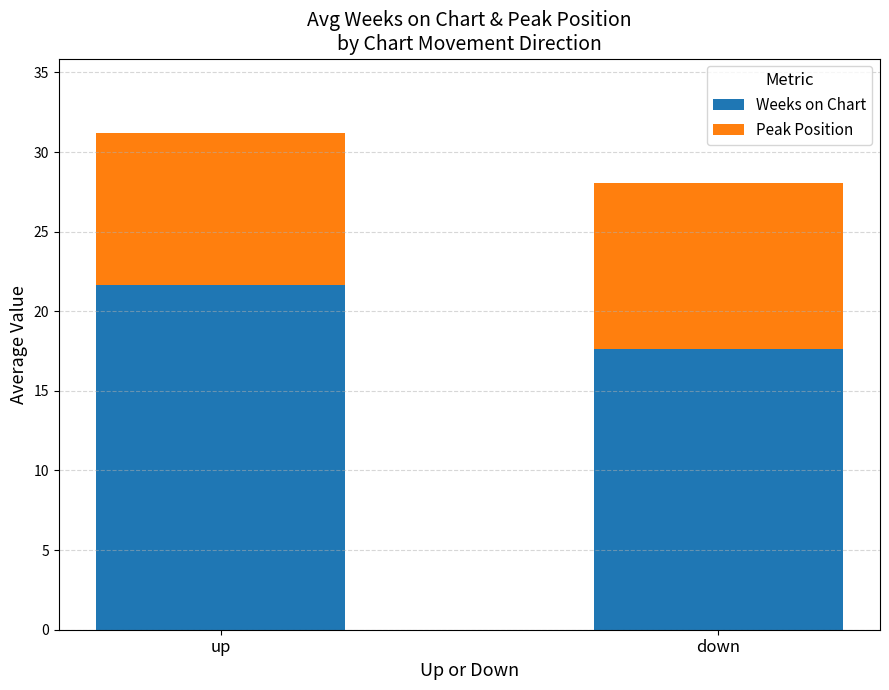

Rank the categories by Weeks on Chart value from lowest to highest.

down, up